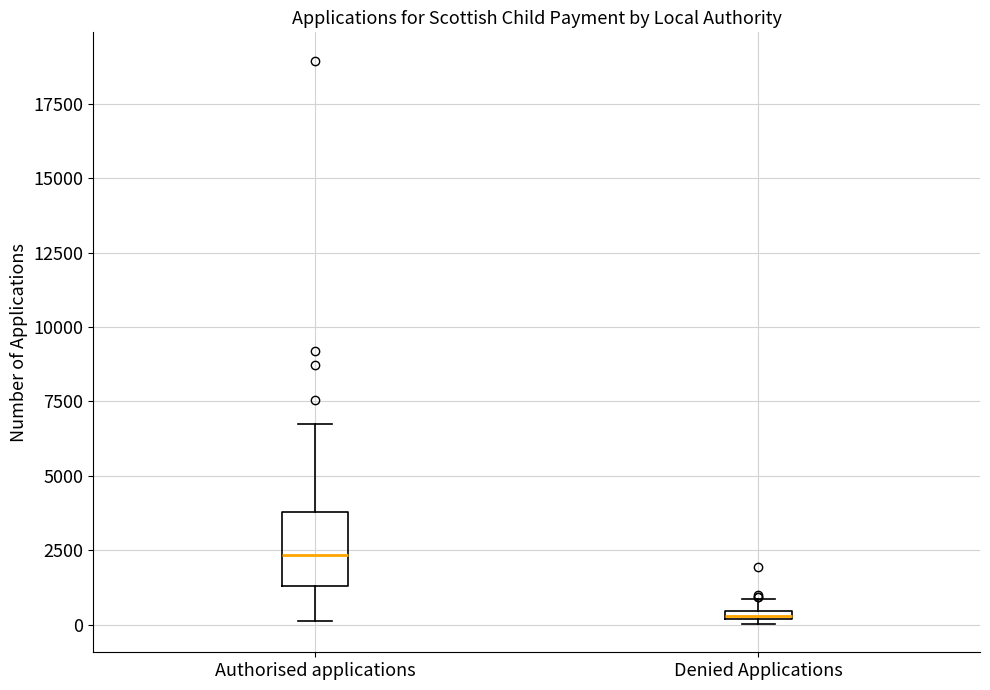

Which box's median line is the lowest?

Denied Applications